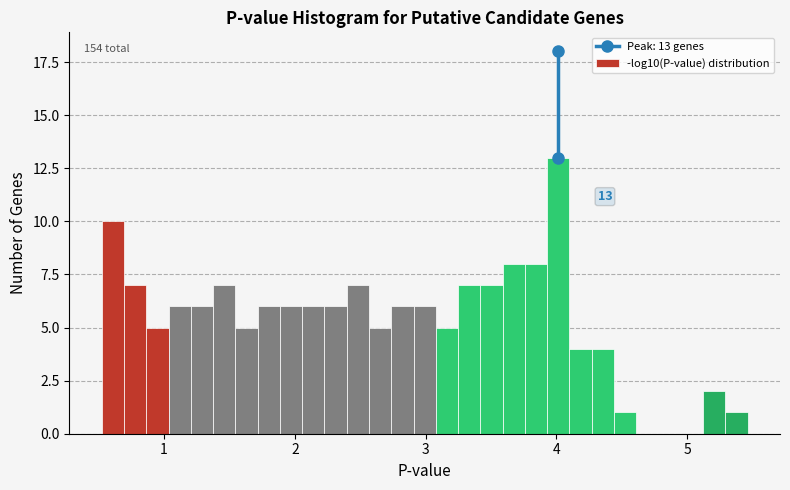

Around what value on the x-axis is the tallest bar? Give the approximate position of its centre, as read against the axis.

4.0